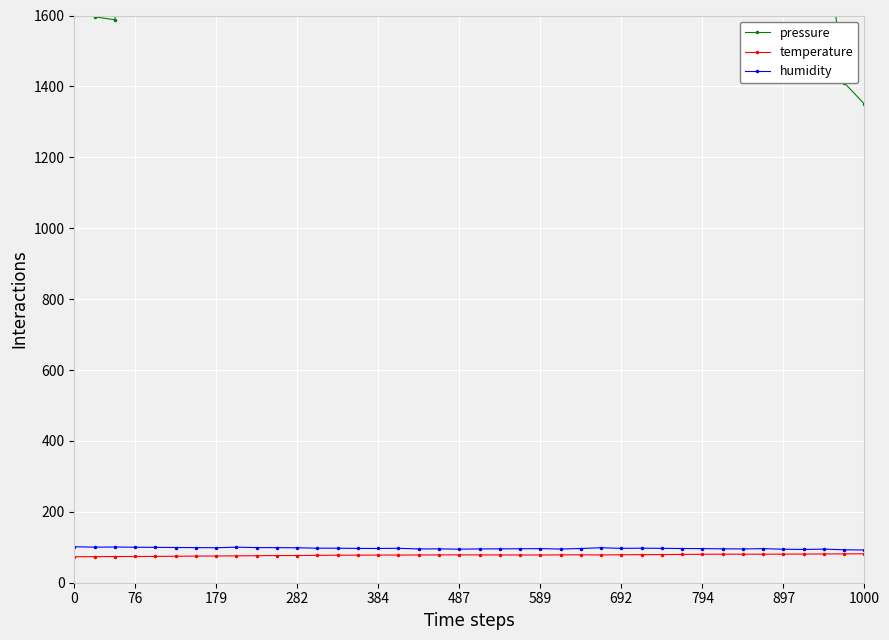

True or false: humidity has more than 2 interior local peaks.

True